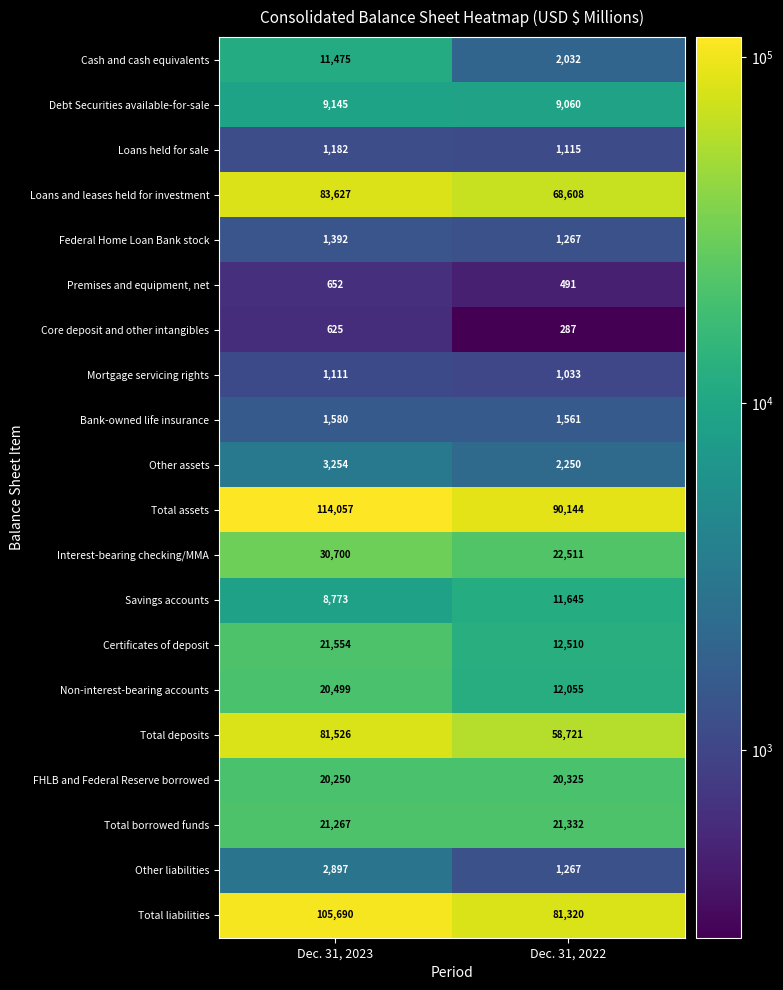

True or false: Total borrowed funds has a value of 32696 at Dec. 31, 2023.

False